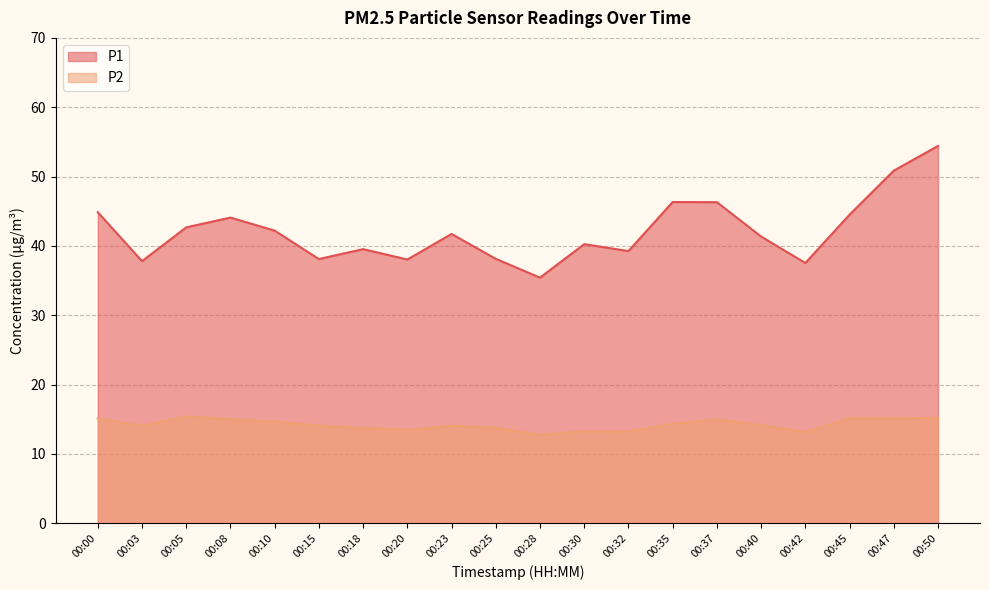

The P2 series shows 14.3 at 00:35. True or false?

True